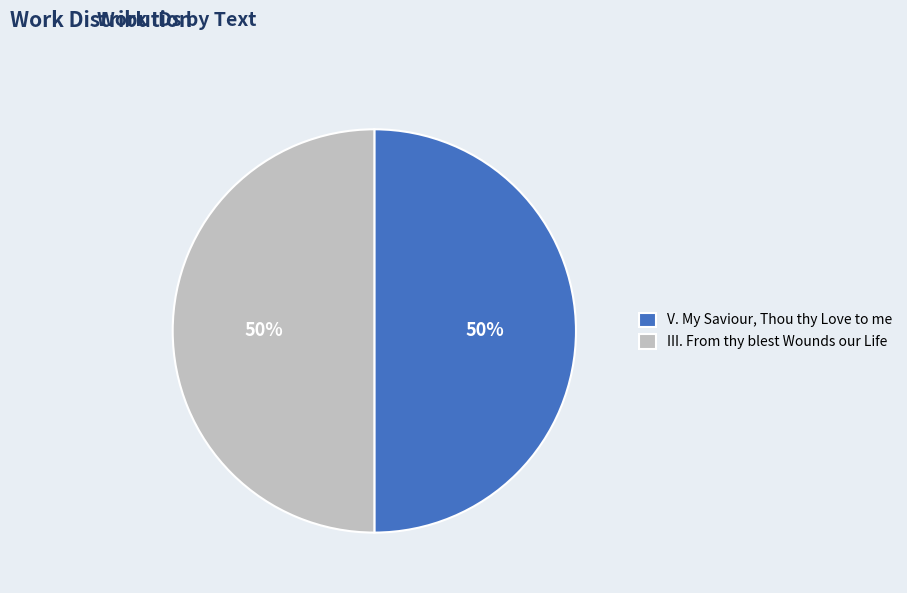

Count the number of slices in the pie.

2